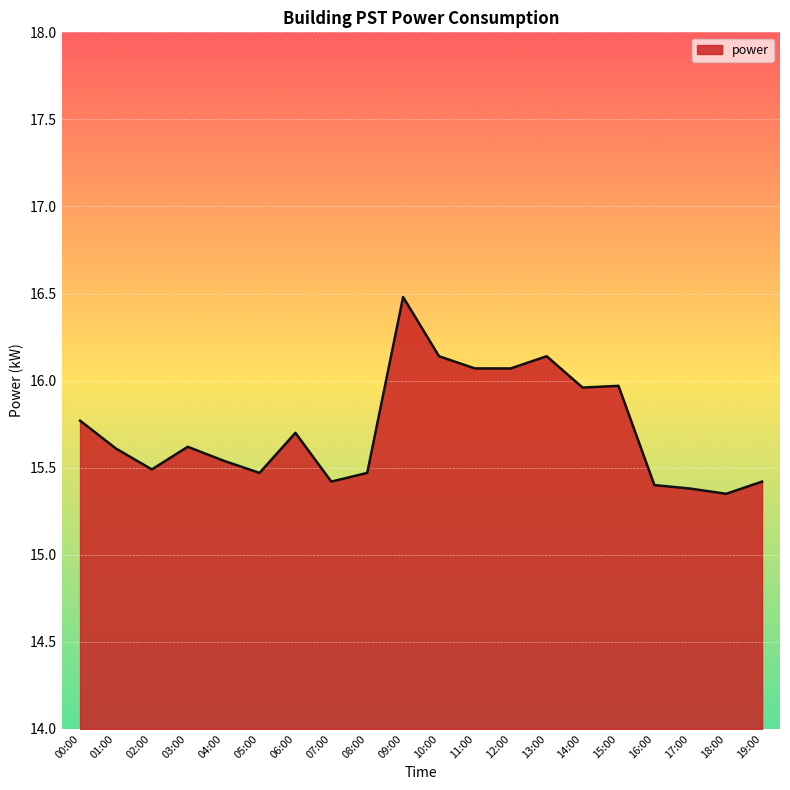

What is the ratio of the value at 05:00 to the value at 01:00?

1.0